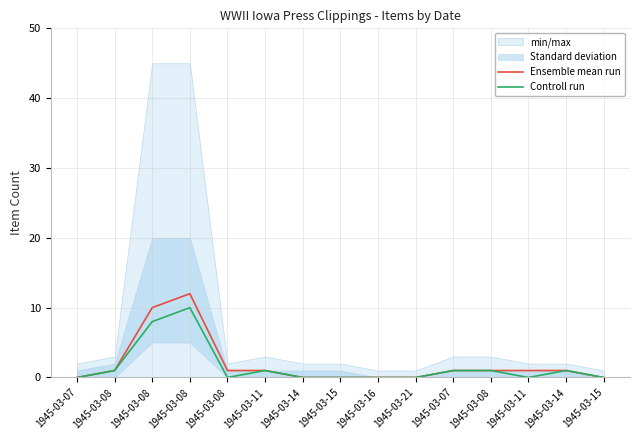

Reading right to left, extract all data points from this chart.

Ensemble mean run: 1945-03-15=0	1945-03-14=1	1945-03-11=1	1945-03-08=1	1945-03-07=1	1945-03-21=0	1945-03-16=0	1945-03-15=0	1945-03-14=0	1945-03-11=1	1945-03-08=1	1945-03-08=12	1945-03-08=10	1945-03-08=1	1945-03-07=0
Controll run: 1945-03-15=0	1945-03-14=1	1945-03-11=0	1945-03-08=1	1945-03-07=1	1945-03-21=0	1945-03-16=0	1945-03-15=0	1945-03-14=0	1945-03-11=1	1945-03-08=0	1945-03-08=10	1945-03-08=8	1945-03-08=1	1945-03-07=0